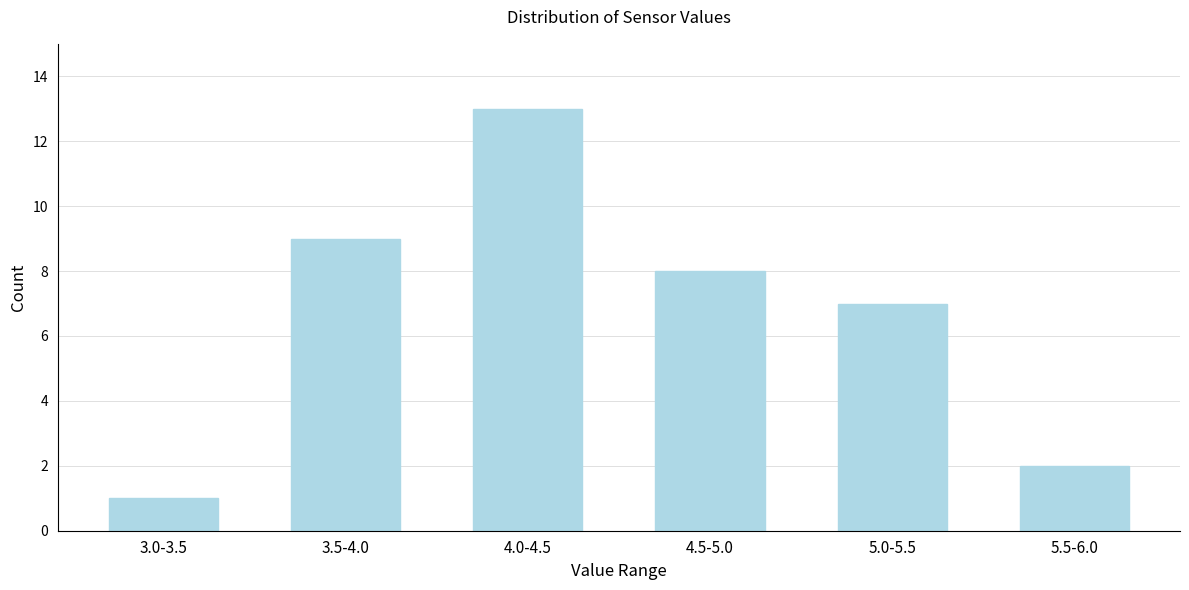

Reading right to left, extract all data points from this chart.

2	7	8	13	9	1